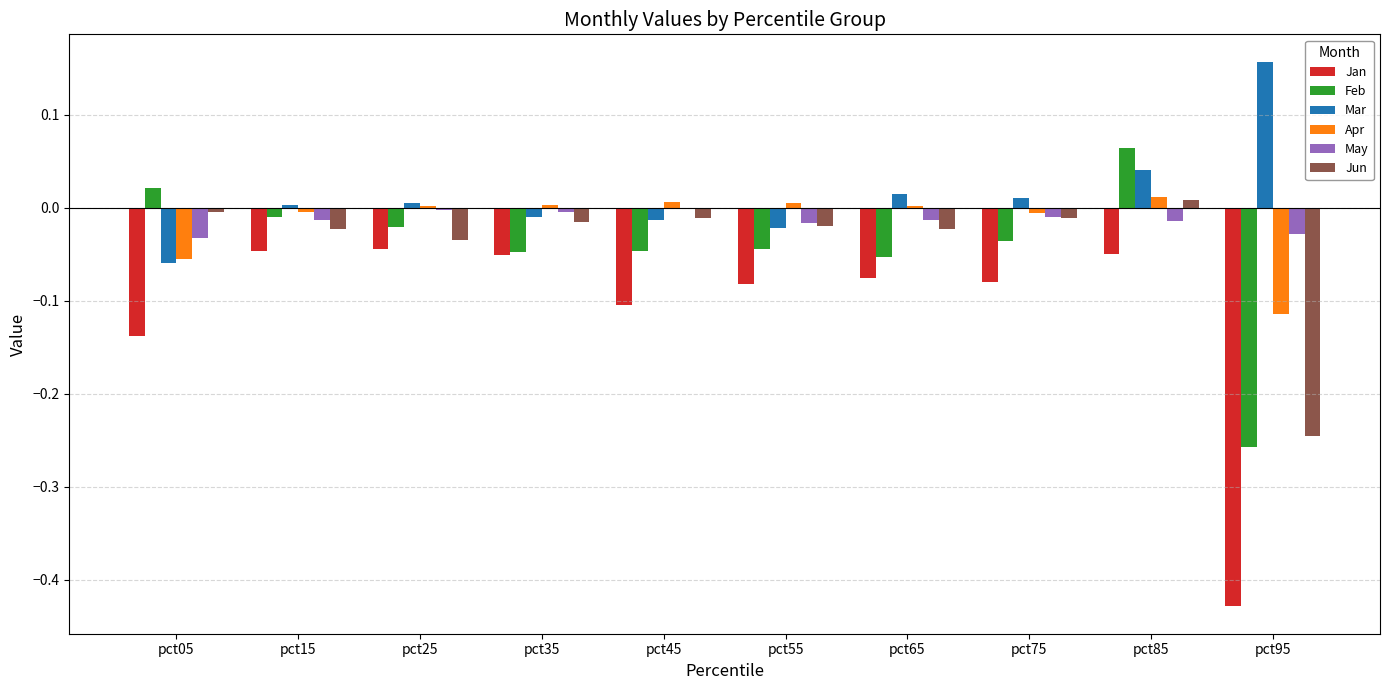

What is the sum of all Jan values?

-1.1